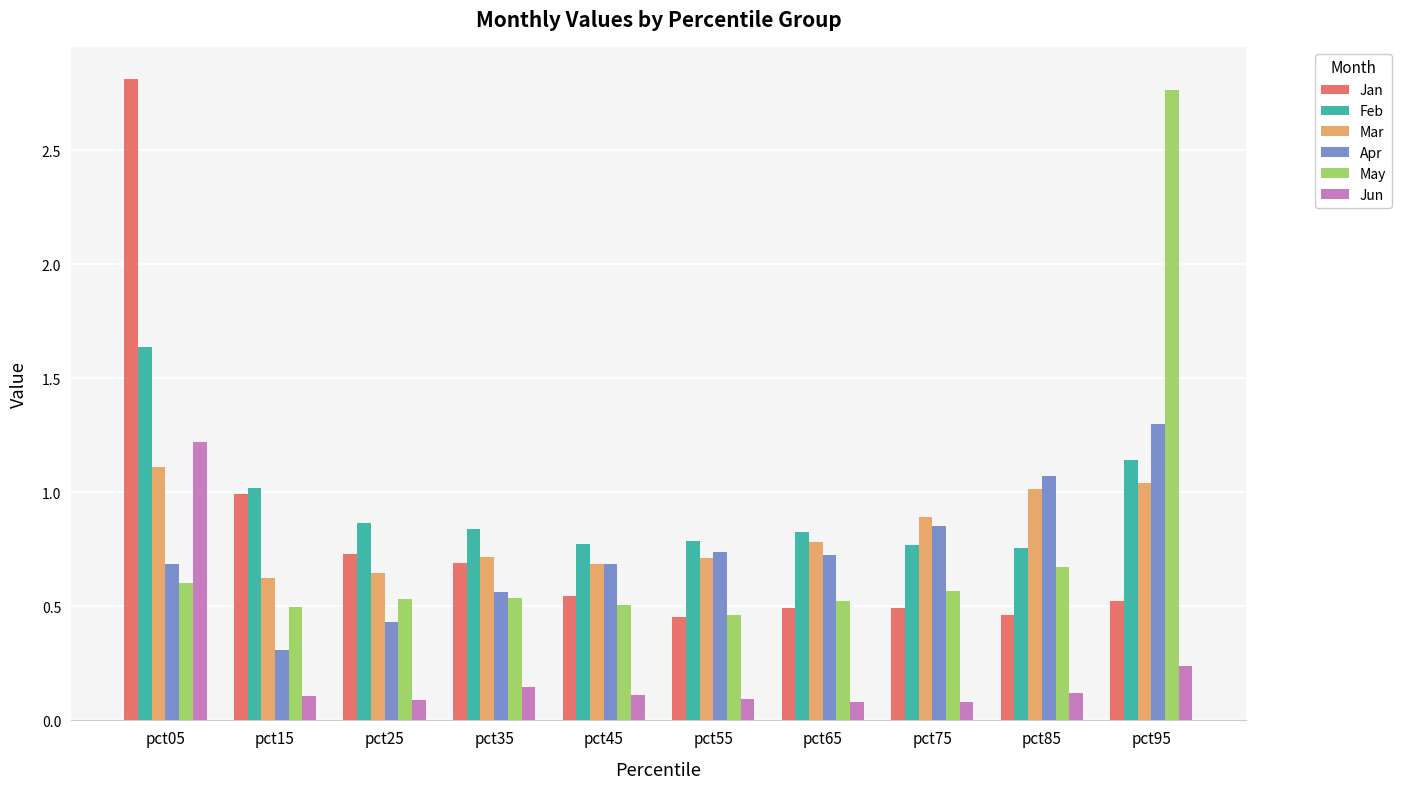

Which series has the largest range (max minus min)?

Jan